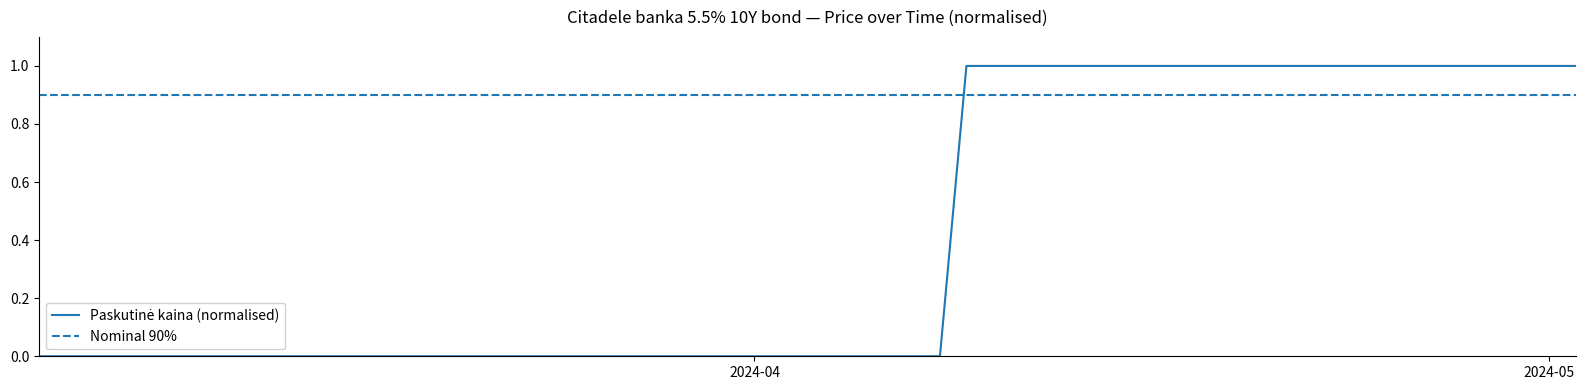

Reading right to left, what are all the values shown in this chart?

1	1	1	1	1	1	1	1	1	1	1	1	1	1	1	1	1	0	0	0	0	0	0	0	0	0	0	0	0	0	0	0	0	0	0	0	0	0	0	0